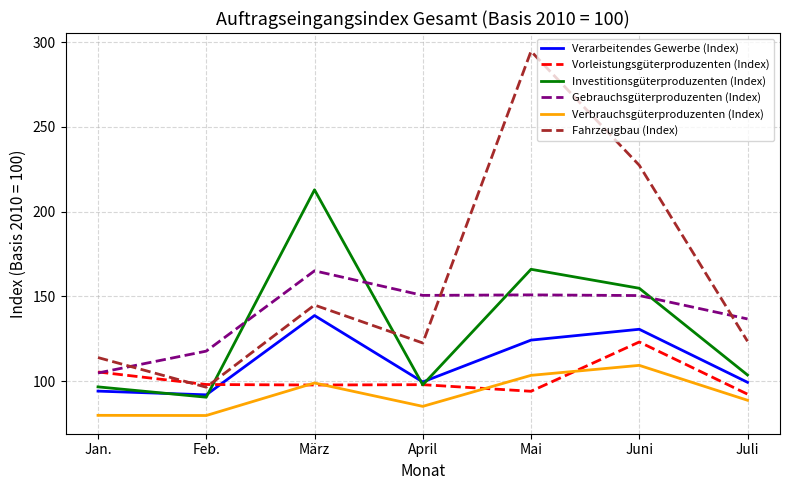

What is the sum of the Verarbeitendes Gewerbe (Index) values at März and Feb.?

230.6